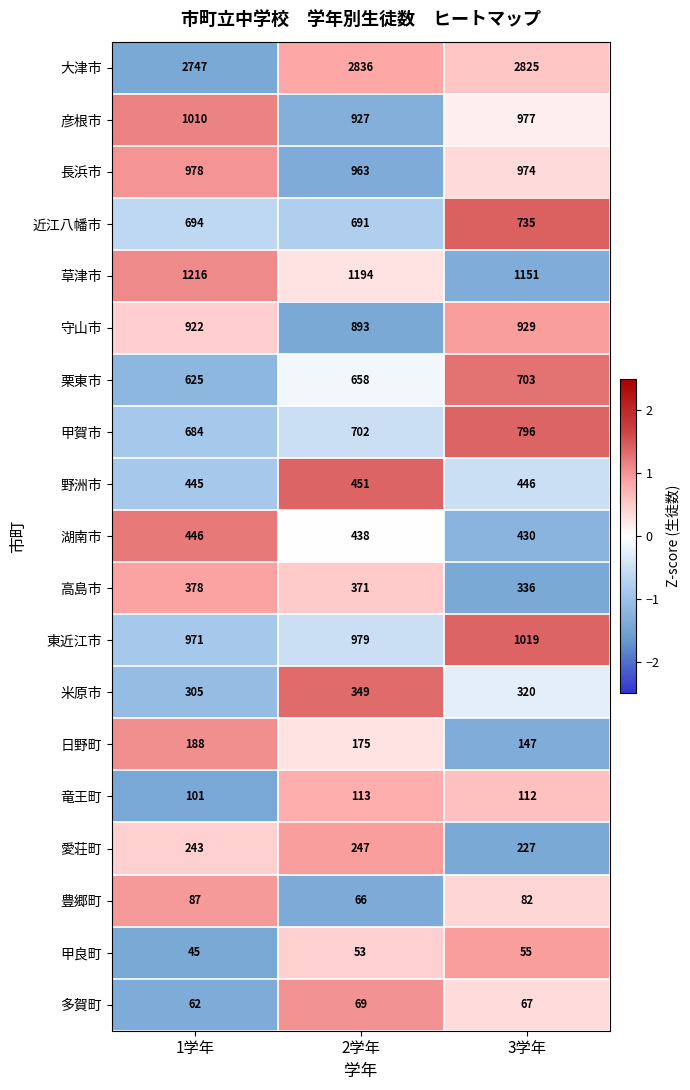

Which series has the largest total across all categories?

大津市